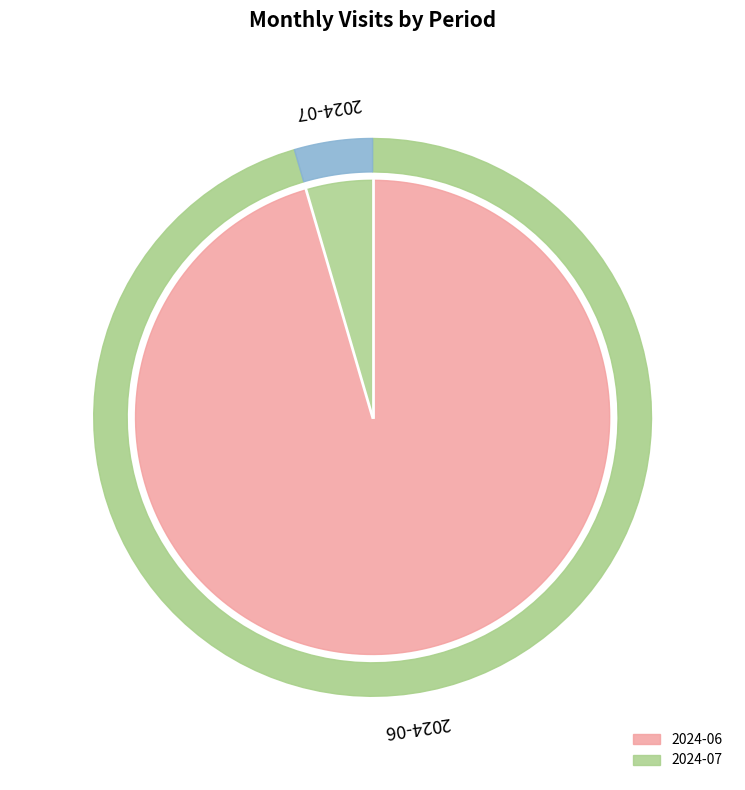

Which category has the smallest portion of the pie?

2024-07